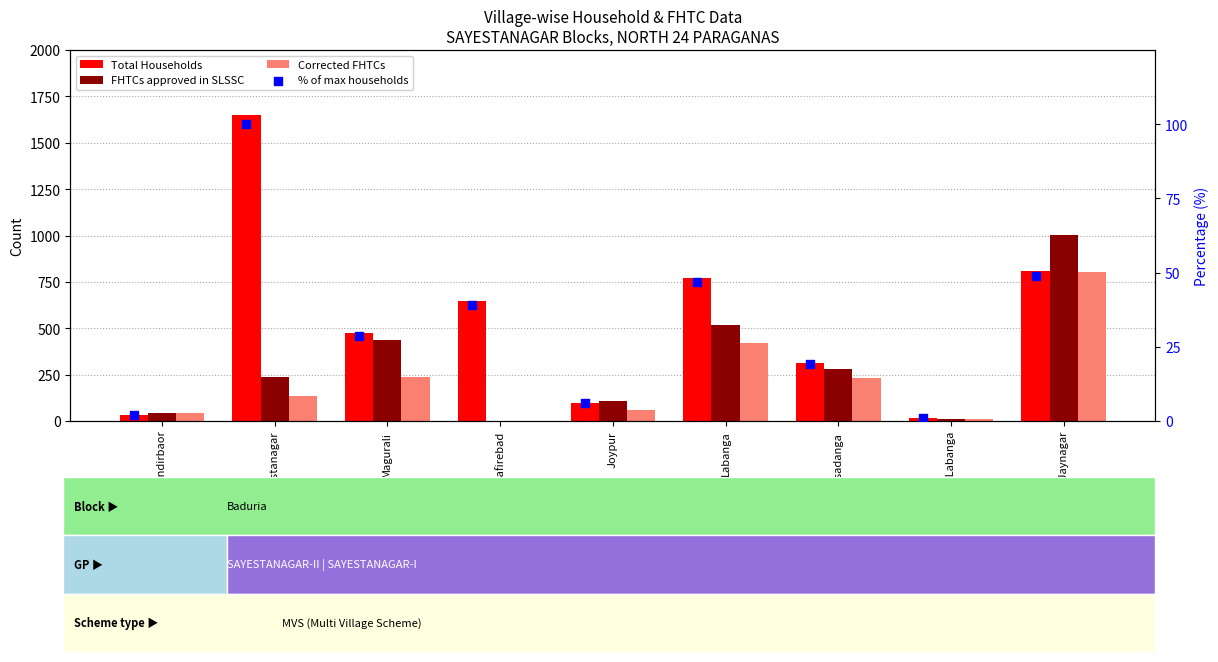

Which series has the largest Y range (max minus min)?

Total Households